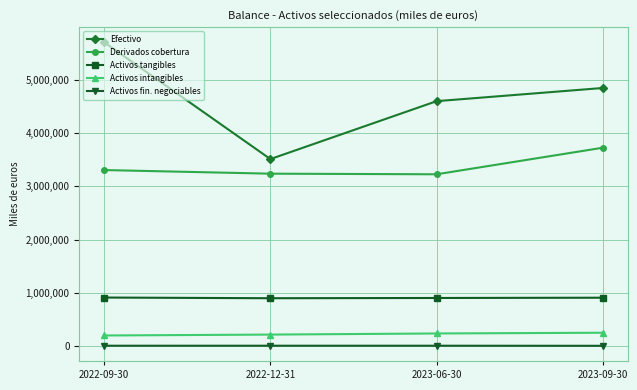

At which label does Activos tangibles first exceed 905129?

2022-09-30